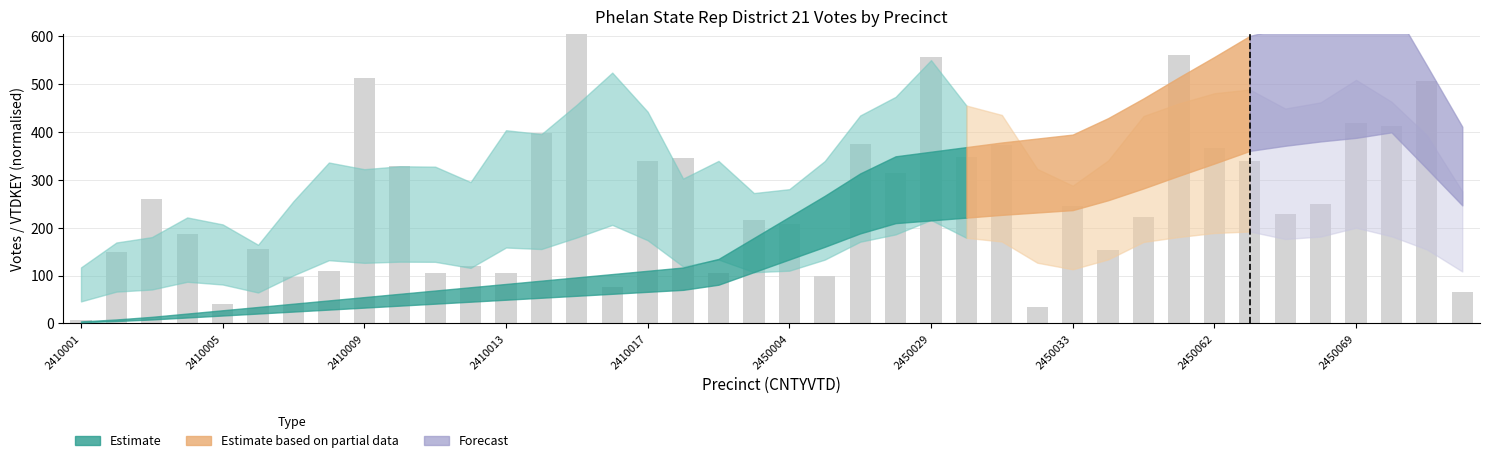

How many bars are there in total?

40